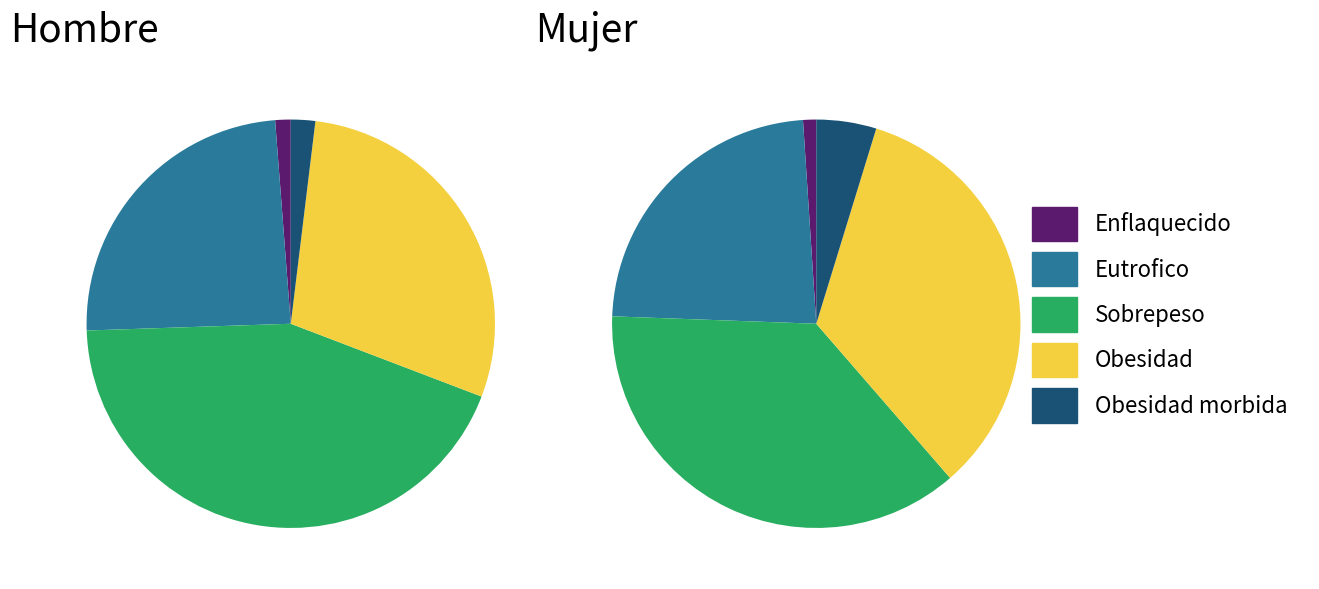

How many slices are in this pie chart?

5